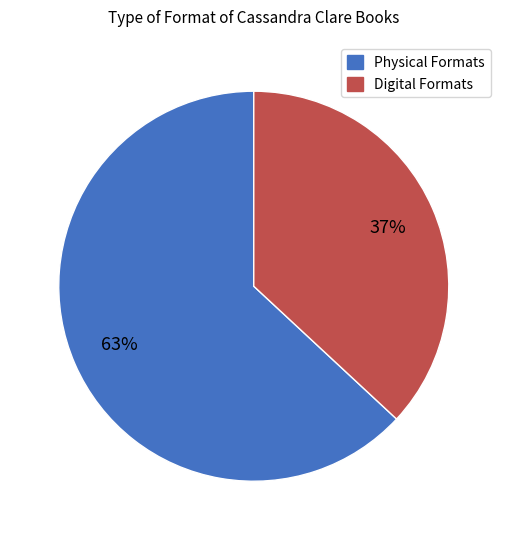

Does any single category account for the majority?

Yes